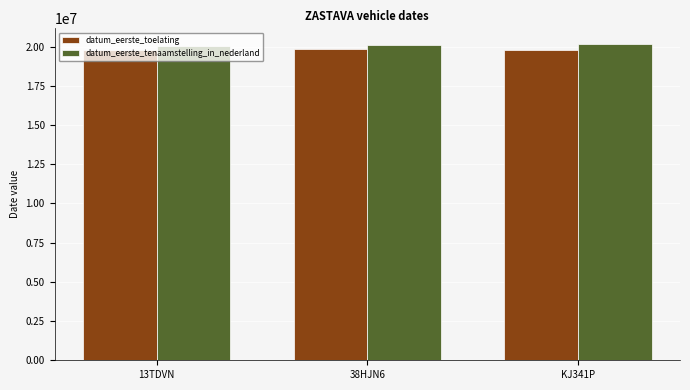

The value of datum_eerste_toelating at 13TDVN is 19780404. True or false?

True